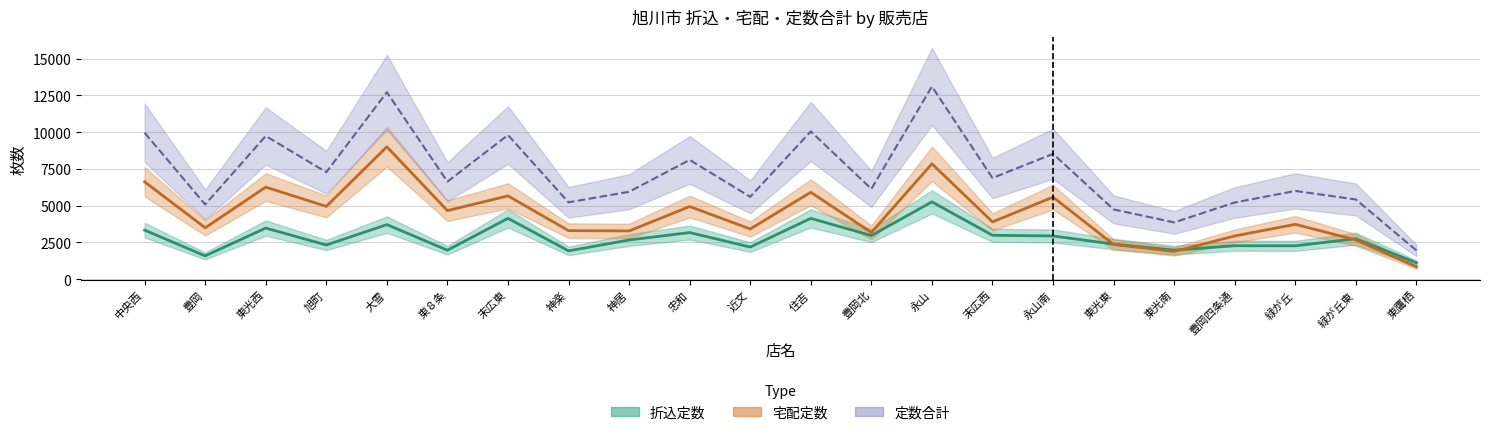

What is the lowest value of the 折込定数 series?

1115